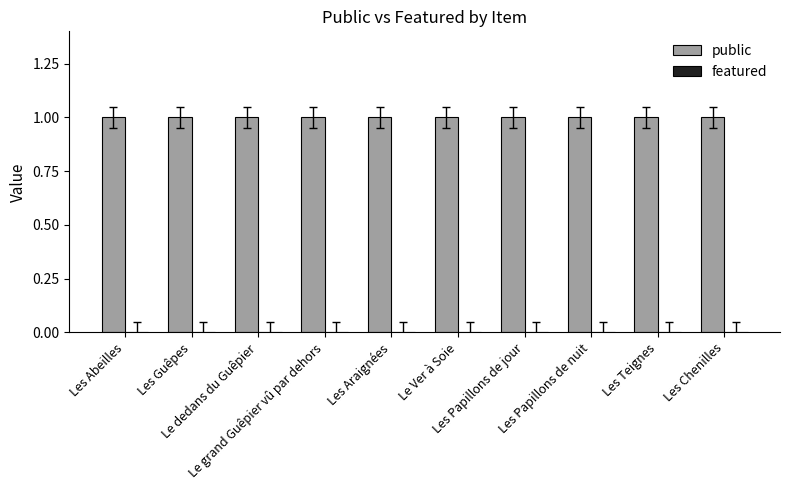

The value of public at Les Teignes is 1. True or false?

True